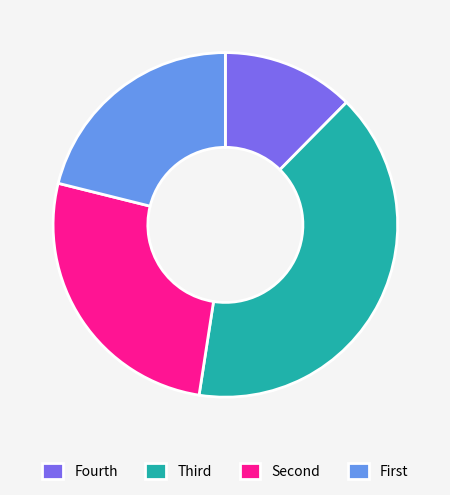

Rank the categories by value from highest to lowest.

Third, Second, First, Fourth